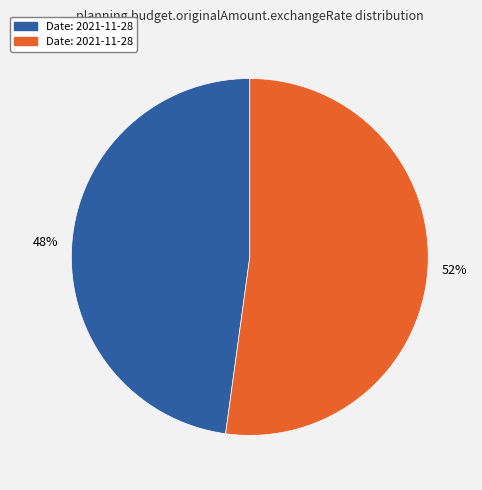

How many slices are in this pie chart?

2